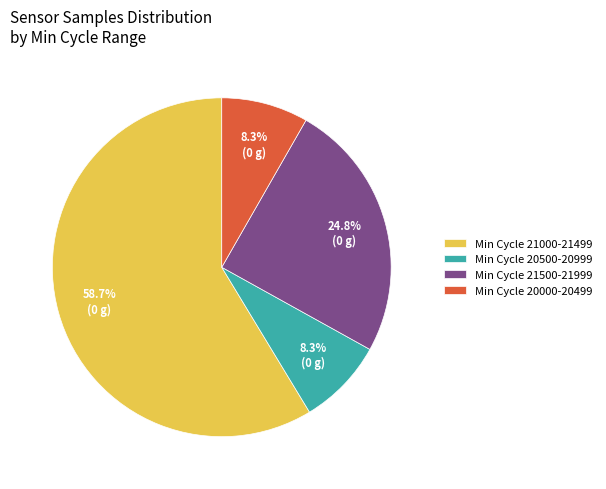

Count the number of slices in the pie.

4